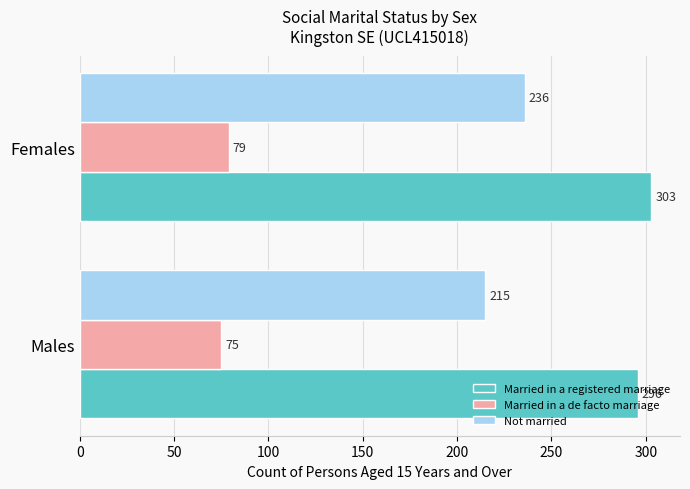

The value of Not married at Females is 236. True or false?

True